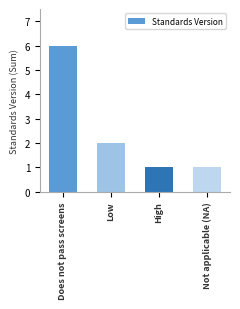

How many bars are there in total?

4